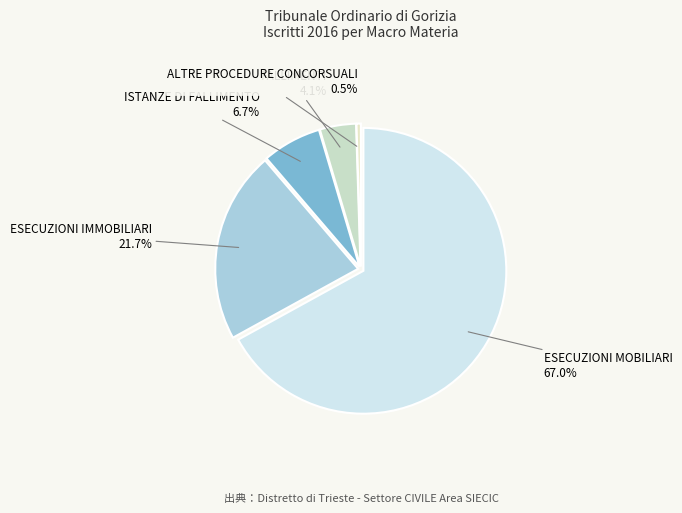

What is the ratio of the value at ESECUZIONI MOBILIARI to the value at FALLIMENTI?

16.4